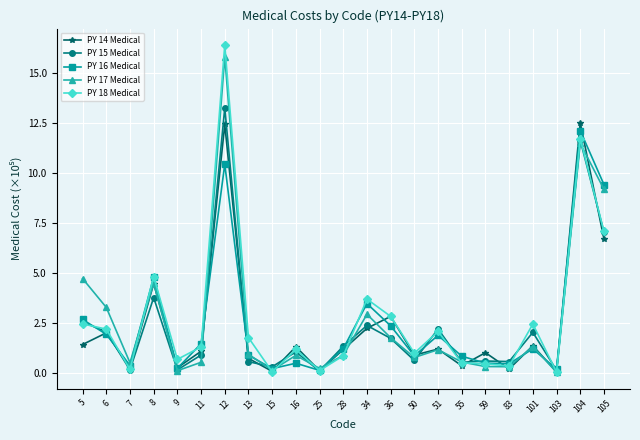

Which series has the widest spread of values?

PY 18 Medical